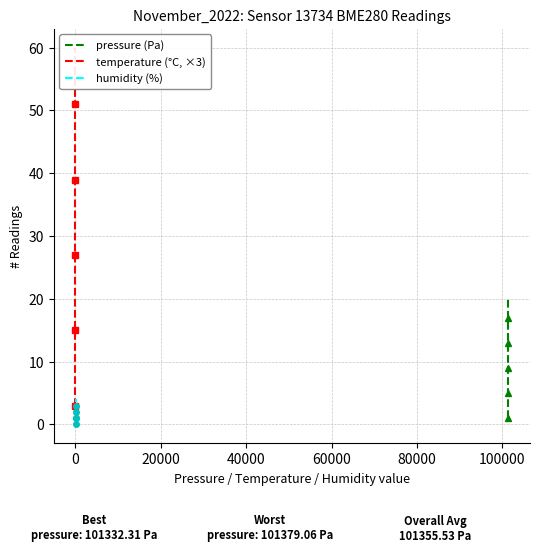

At how many categories does at least one series exceed 31?

10